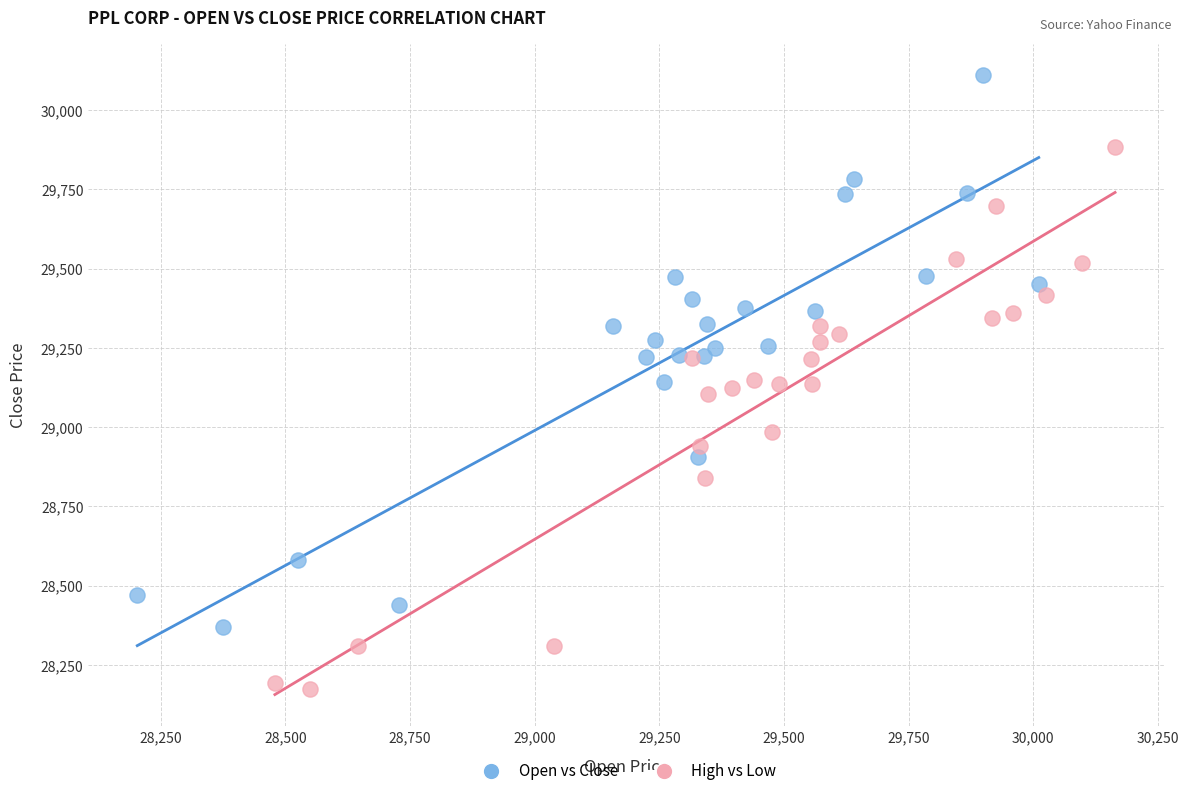

Which series contains the lowest Y value?

High vs Low